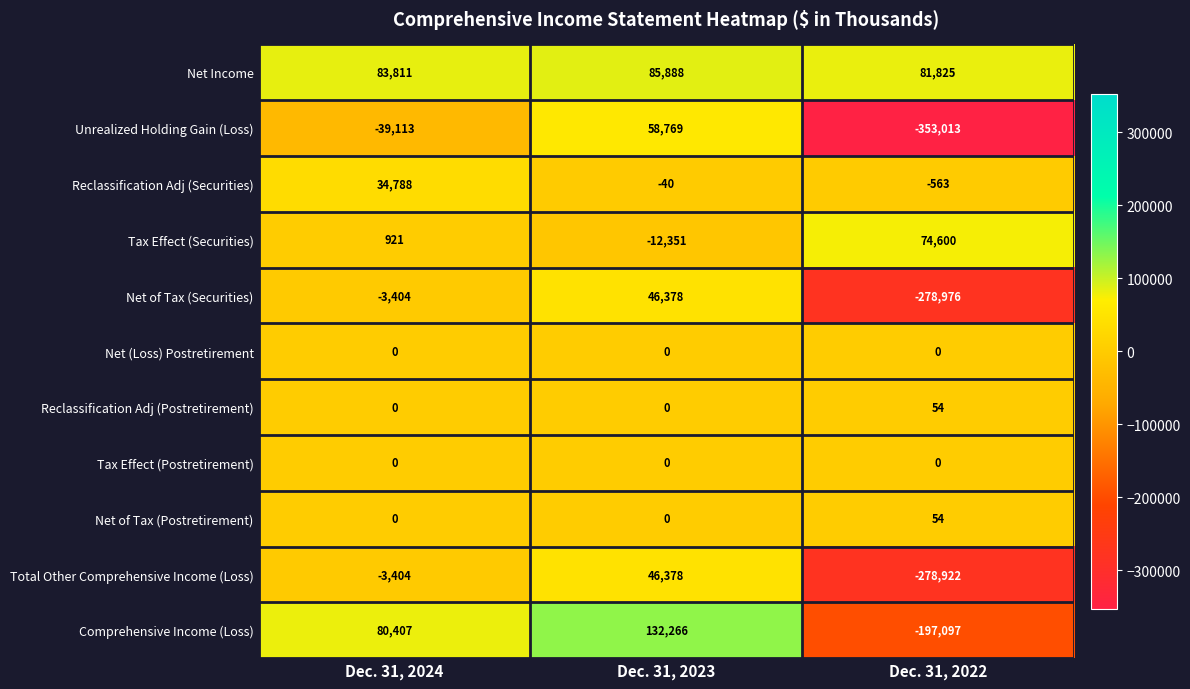

Between Dec. 31, 2024 and Dec. 31, 2023, which series saw the biggest shift?

Unrealized Holding Gain (Loss)